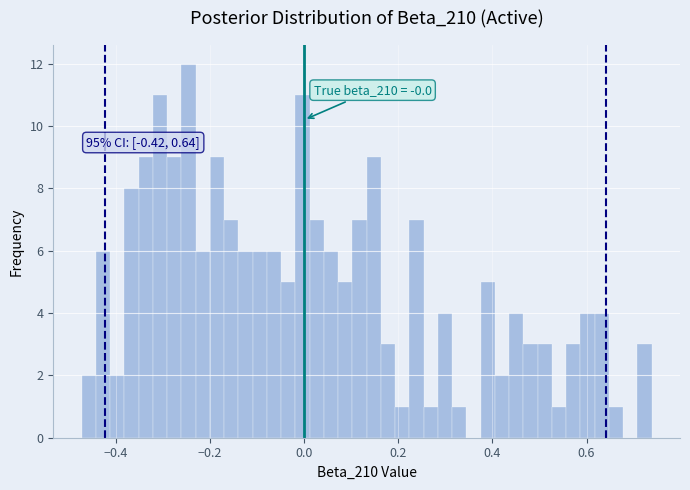

Read against the x-axis, roughly where is the centre of the tallest bar?

-0.24